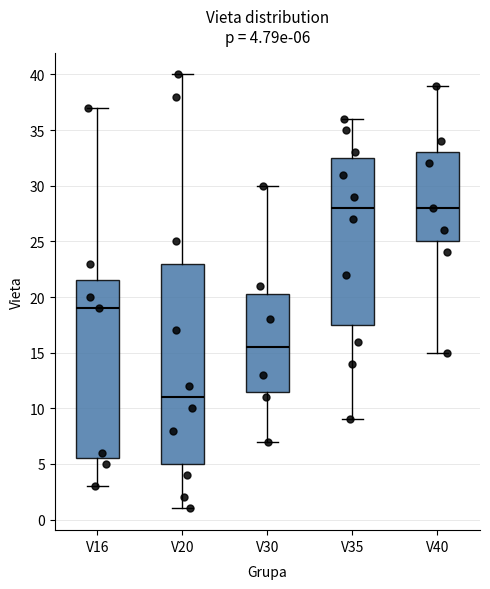

Comparing the boxes themselves (not the whiskers), which one is the tallest?

V20